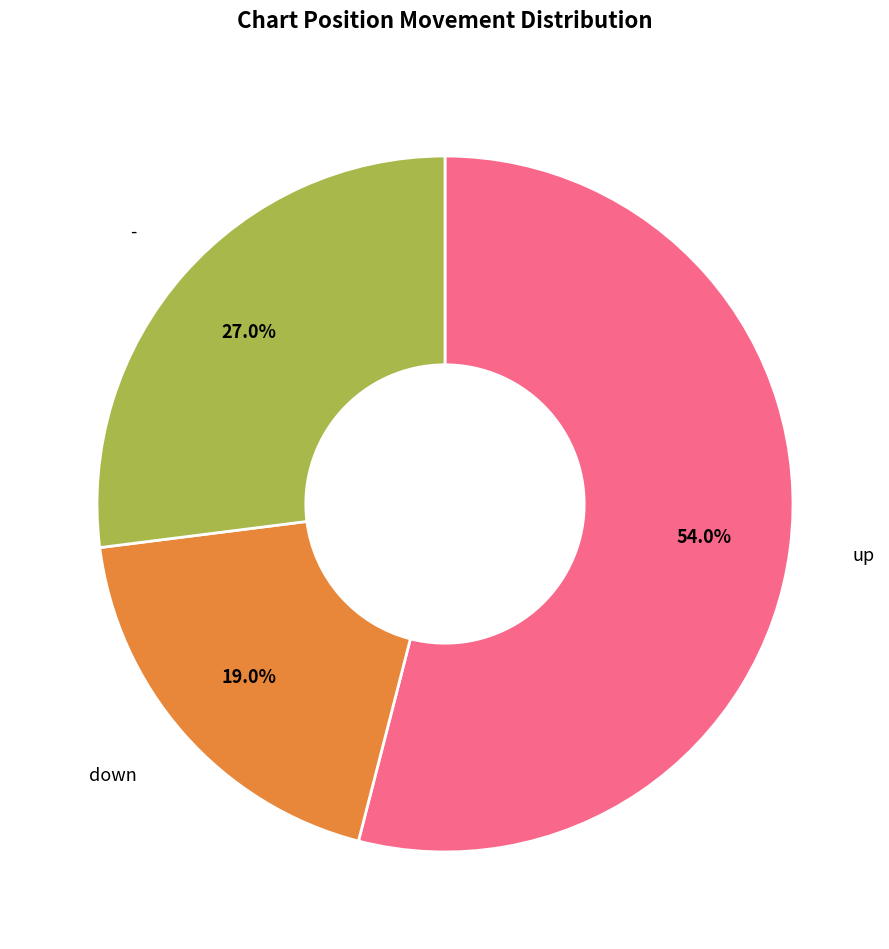

To the nearest percent, what is the difference between the largest and smallest slice percentages?

35%